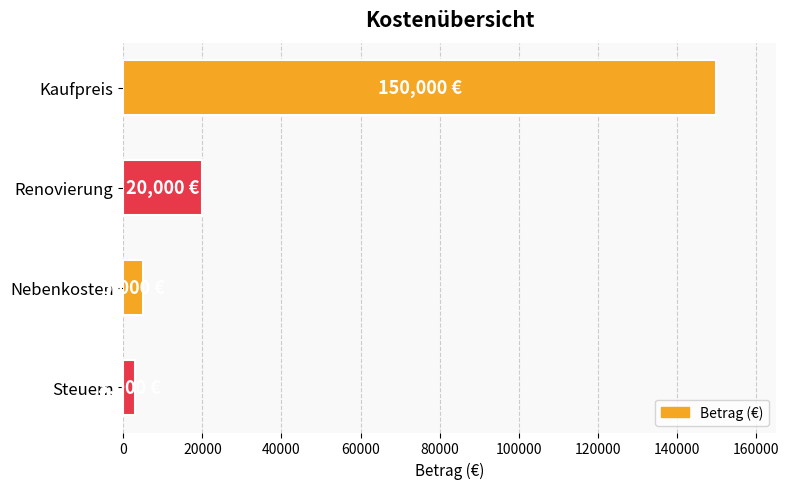

Is it true that the value at Renovierung is 6818?

False